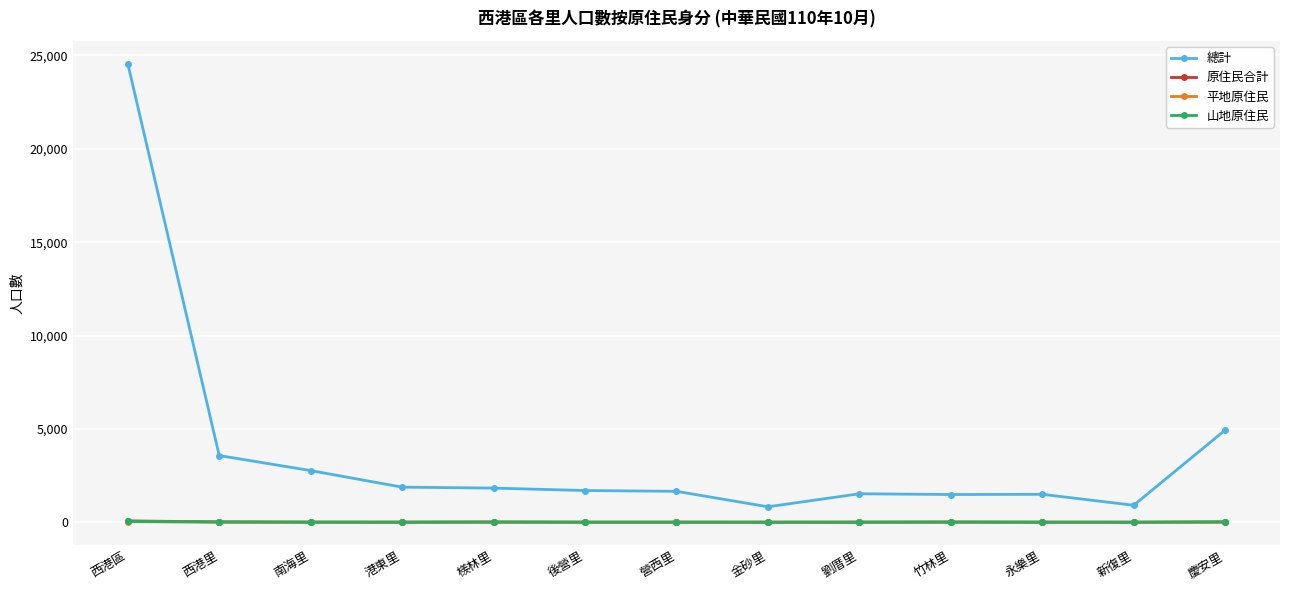

At which label does 山地原住民 first exceed 1?

西港區